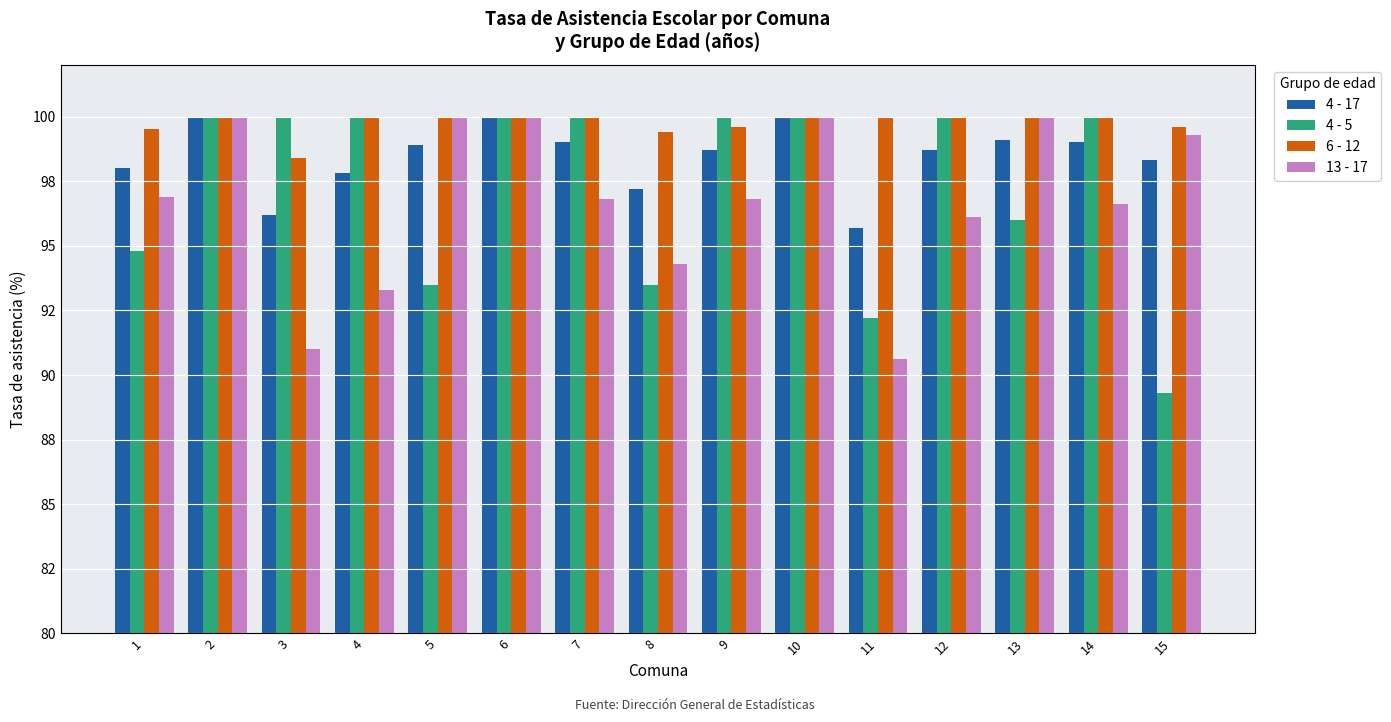

What are all the series names shown in the legend?

4 - 17, 4 - 5, 6 - 12, 13 - 17